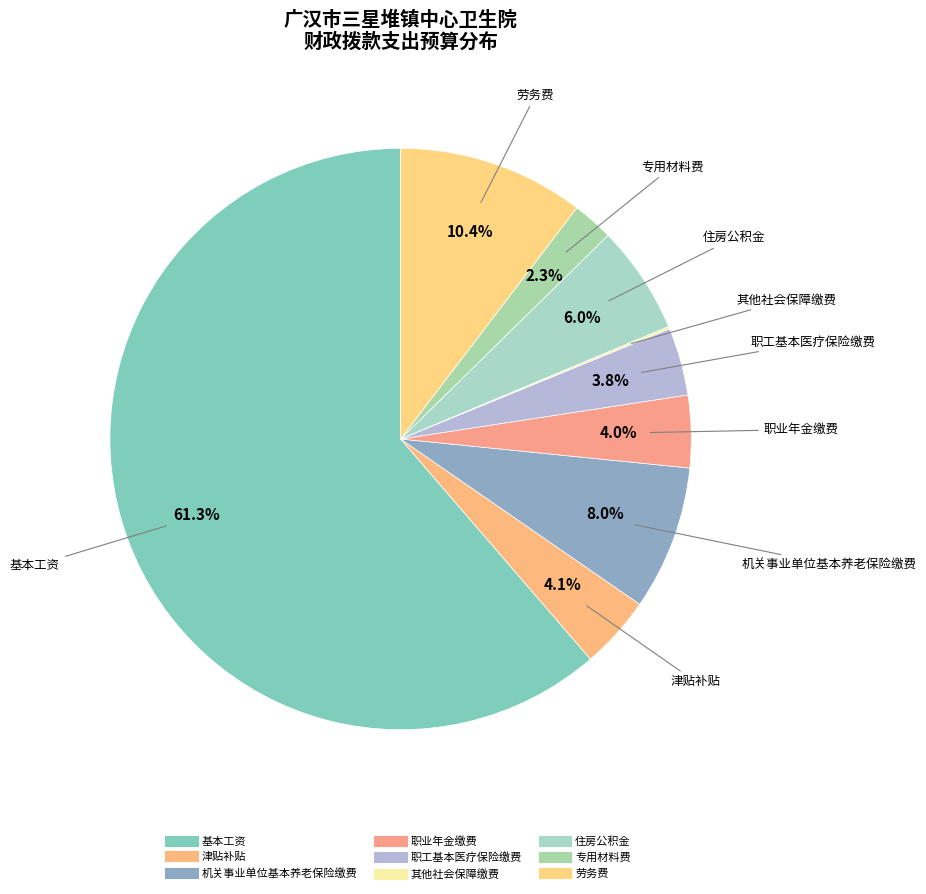

Which slice is the smallest?

其他社会保障缴费